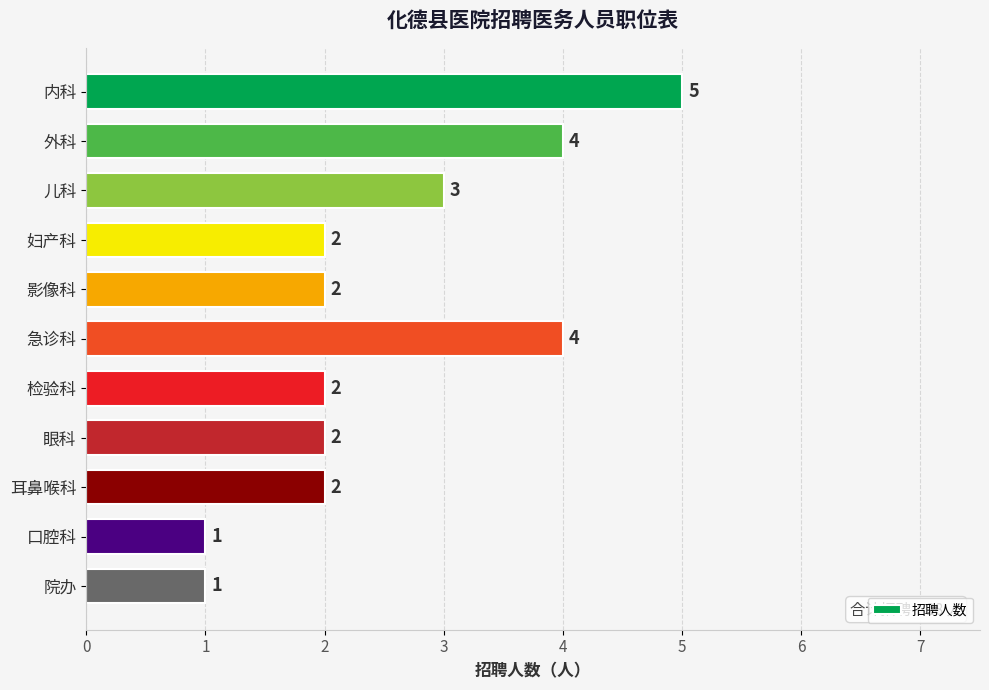

What is the minimum value shown in the chart?

1